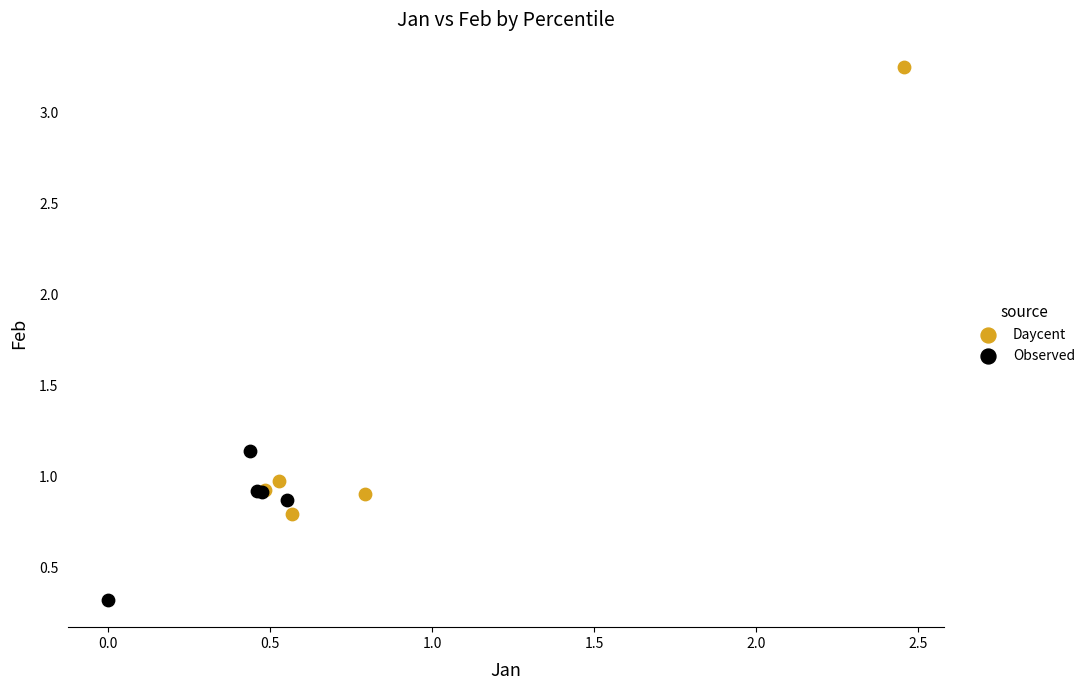

Which series reaches the maximum Y coordinate?

Daycent